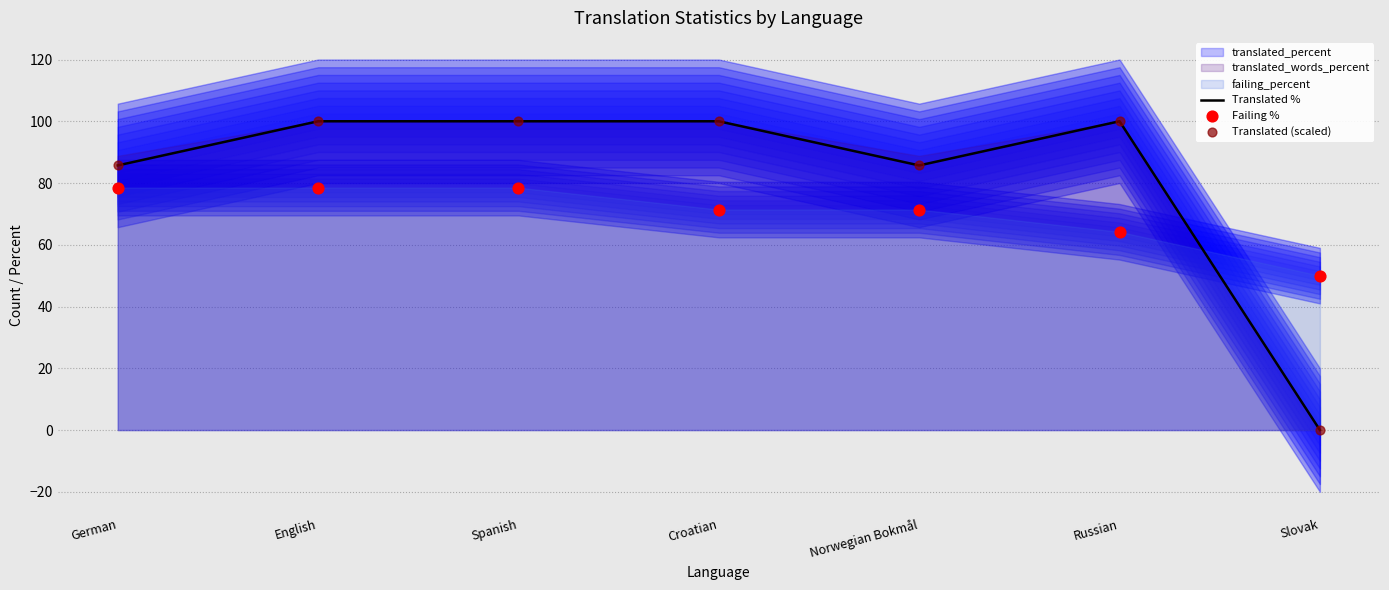

Which series has the widest spread of Y values?

Translated %